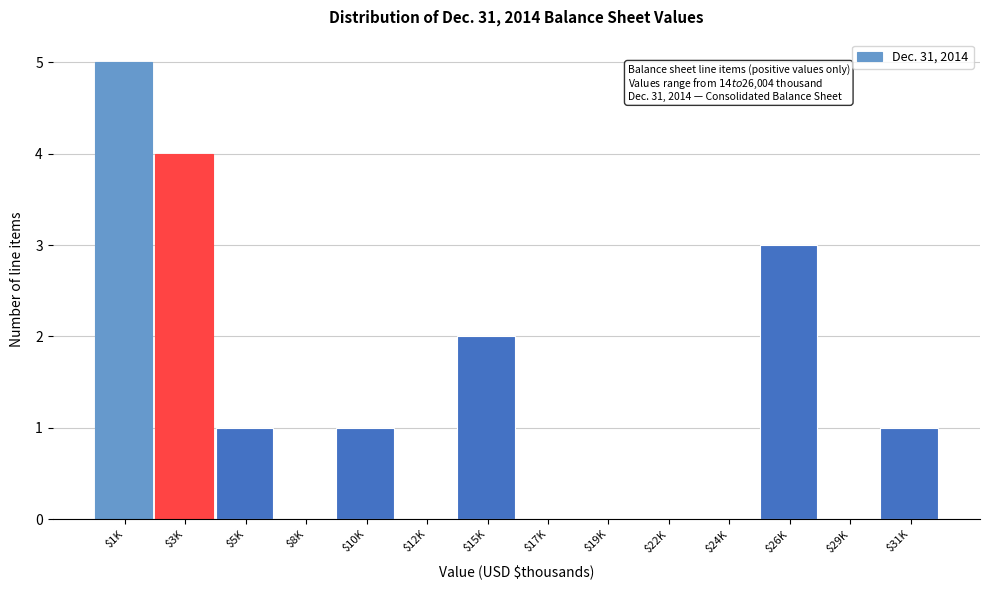

The value at $31K is 1. True or false?

True